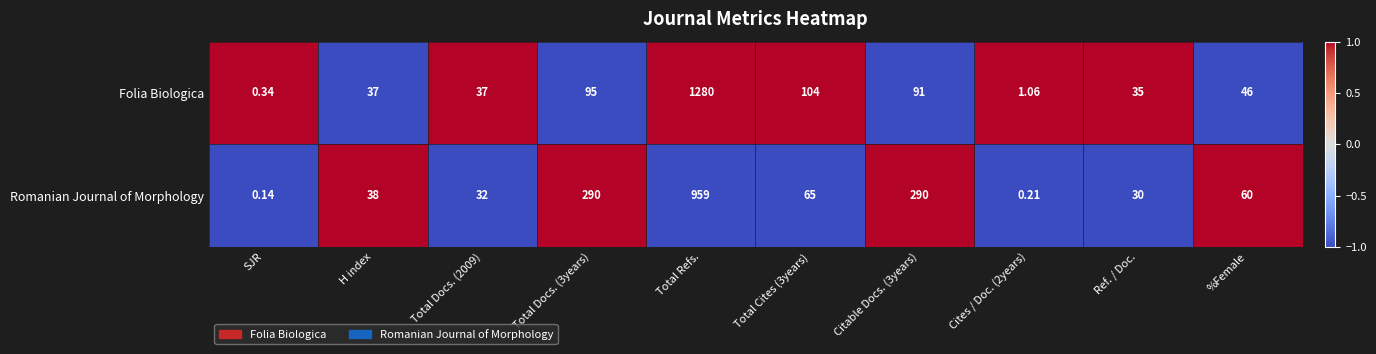

Which series changed the most between Citable Docs. (3years) and Cites / Doc. (2years)?

Romanian Journal of Morphology